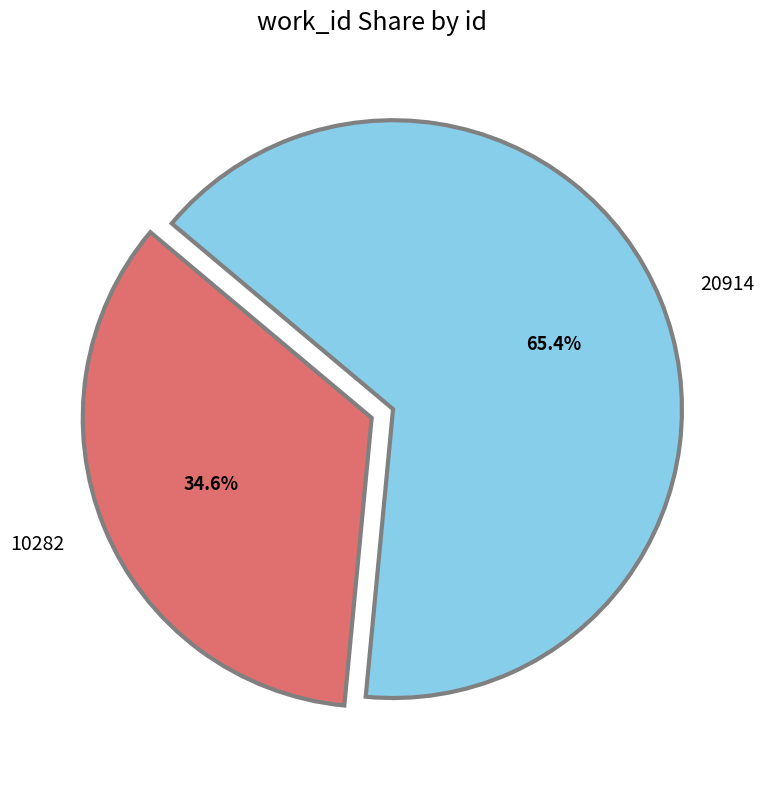

To the nearest percent, what portion does 20914 represent?

65%